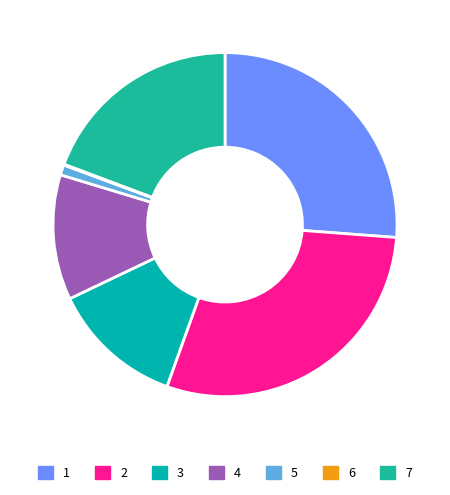

True or false: 6 accounts for 9% of the total.

False